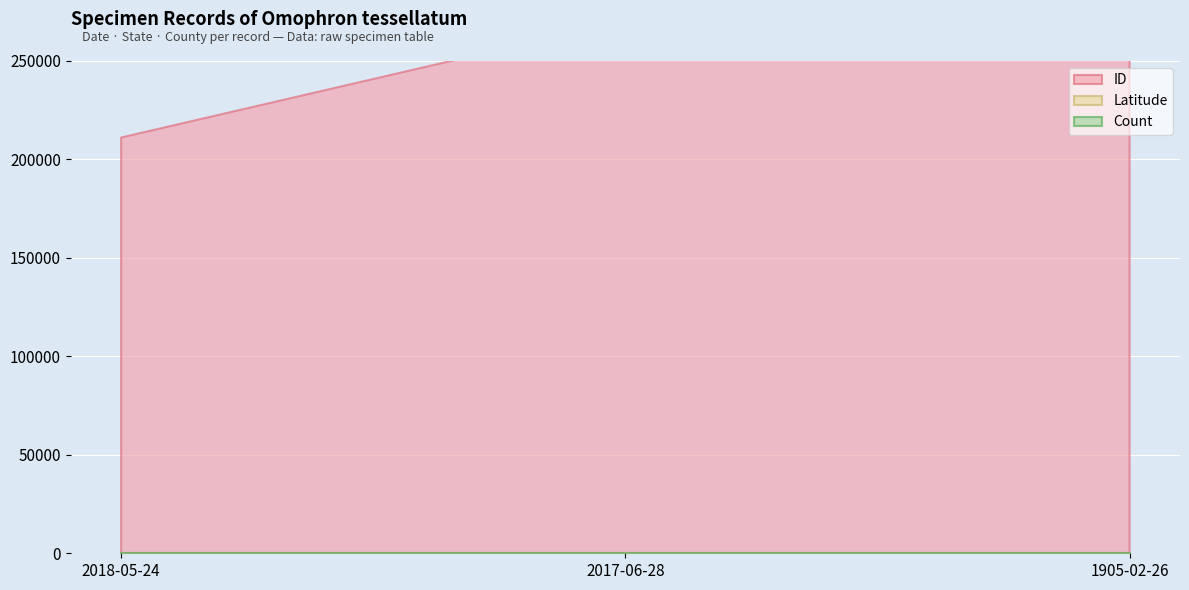

What is the label of the 1st point from the left?

2018-05-24